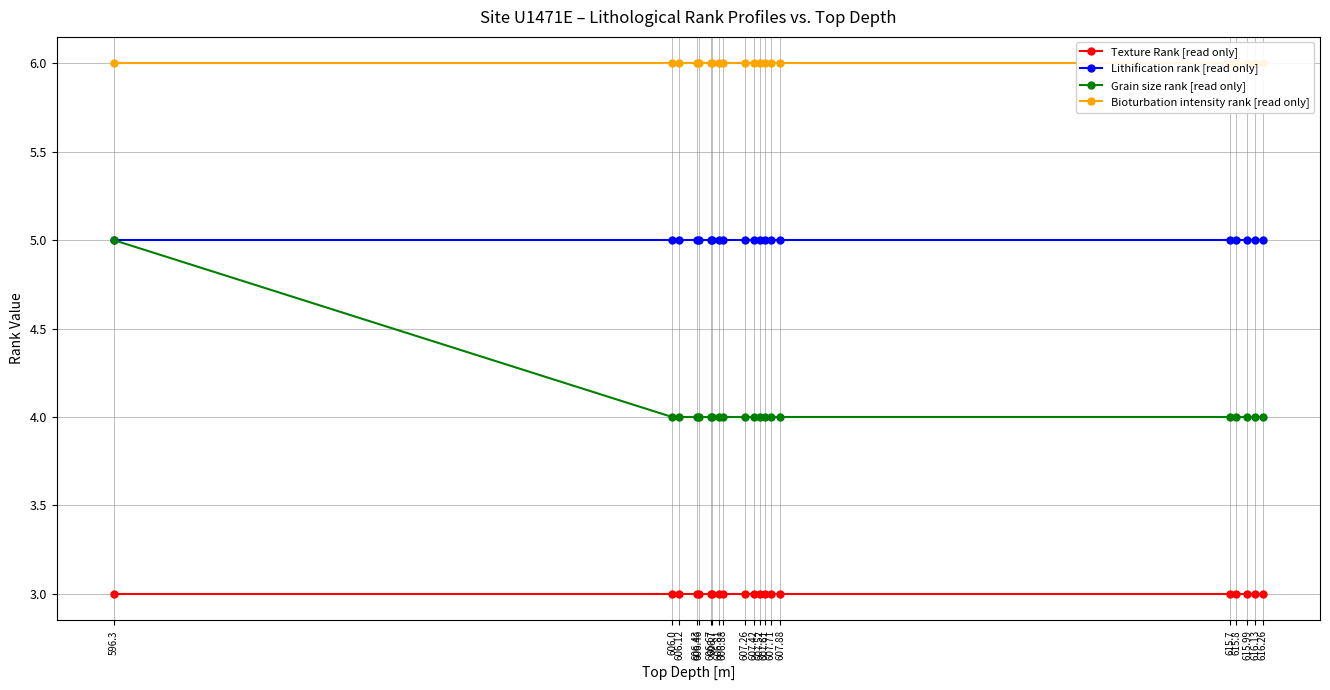

What is the sum of all Lithification rank [read only] values?

100